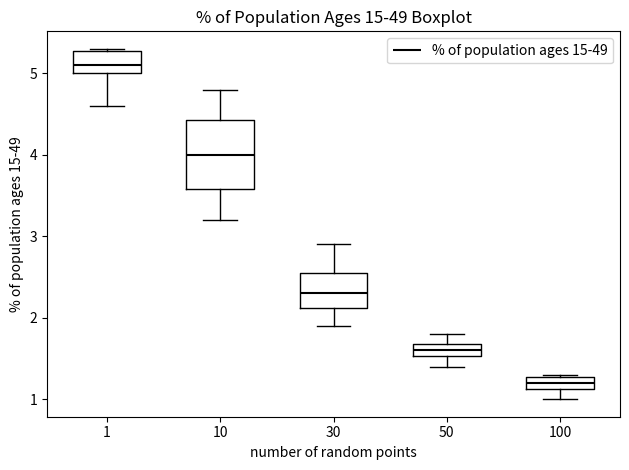

Which box has the highest median line?

1